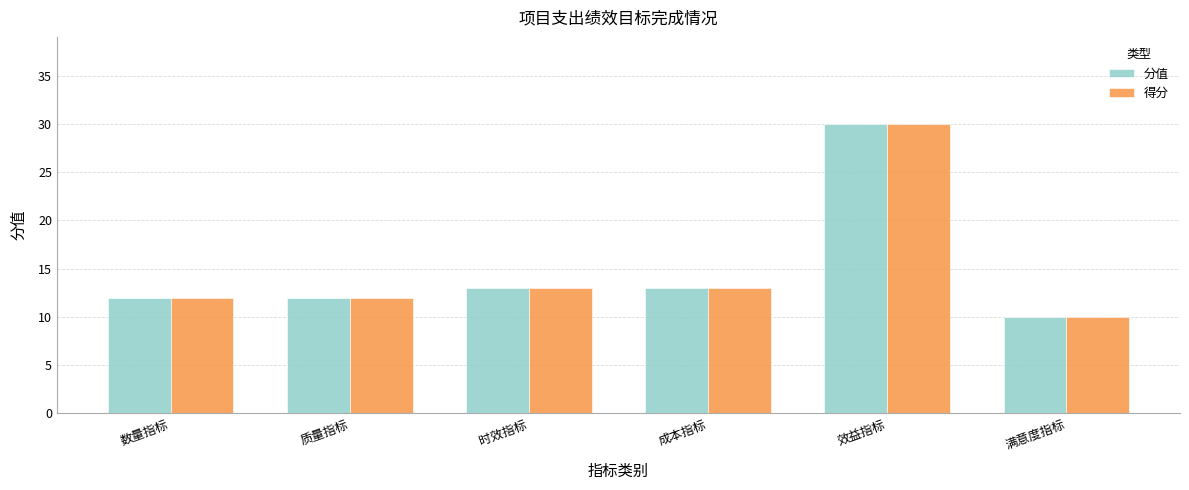

What is the approximate value of 分值 at 成本指标?

13